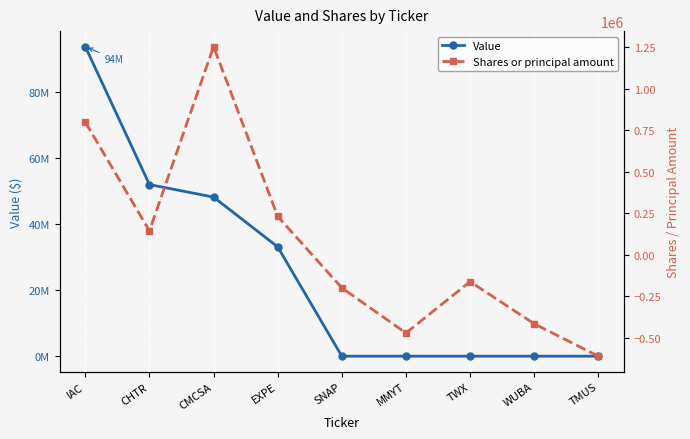

Reading left to right, extract all data points from this chart.

Value: 93819000	52012000	48210000	33130000	0	0	0	0	0
Shares or principal amount: 797914	143117	1252871	230167	-200000	-472500	-162504	-416469	-611704